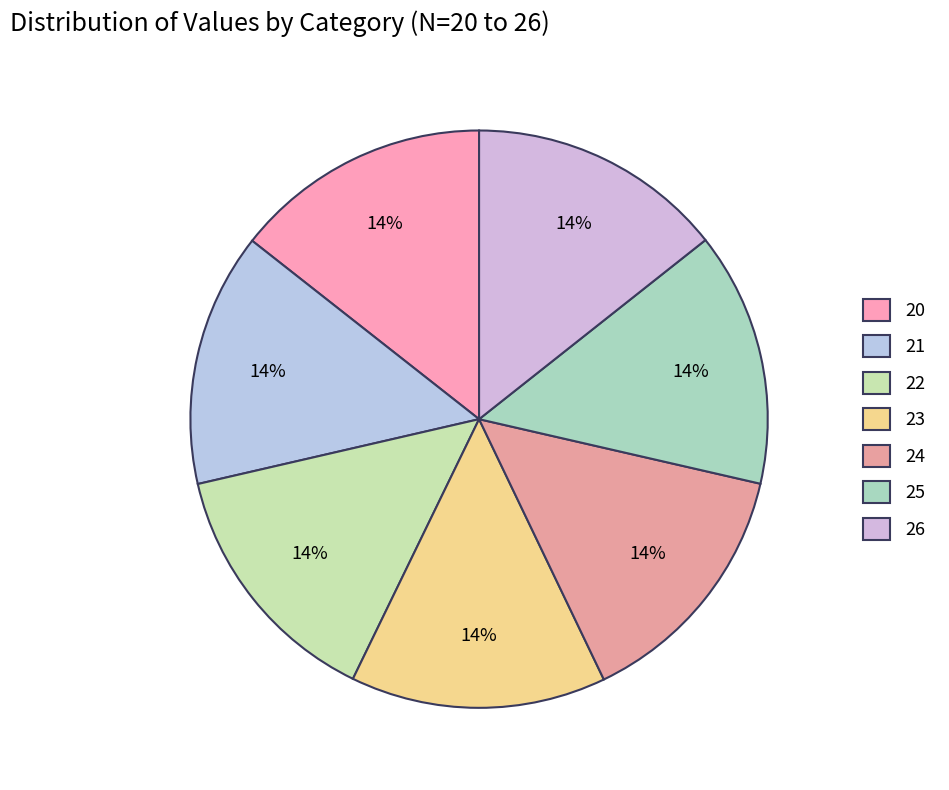

To the nearest percent, what is the average slice percentage?

14%